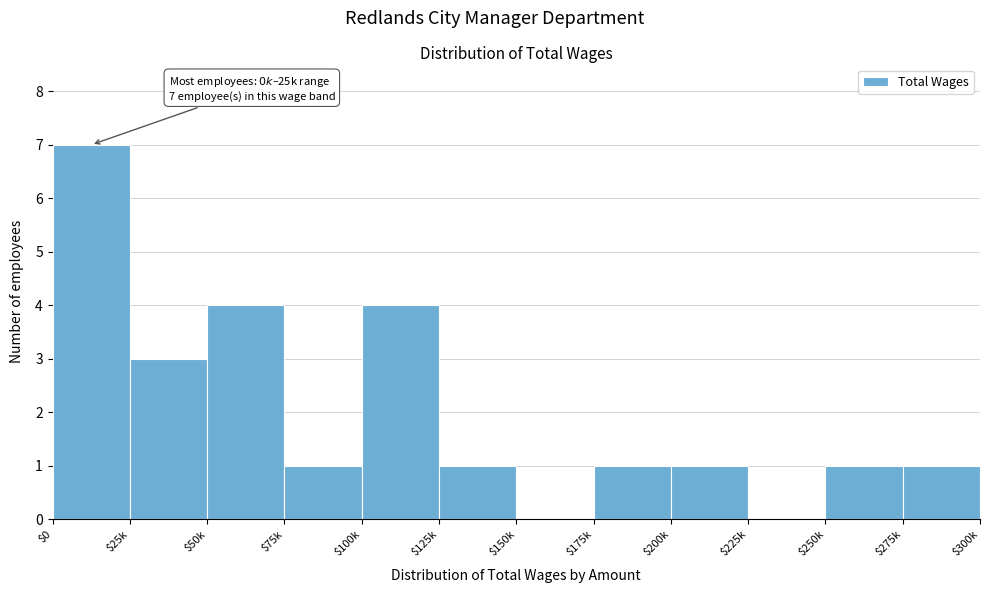

True or false: the data shows 1 at $275k.

True